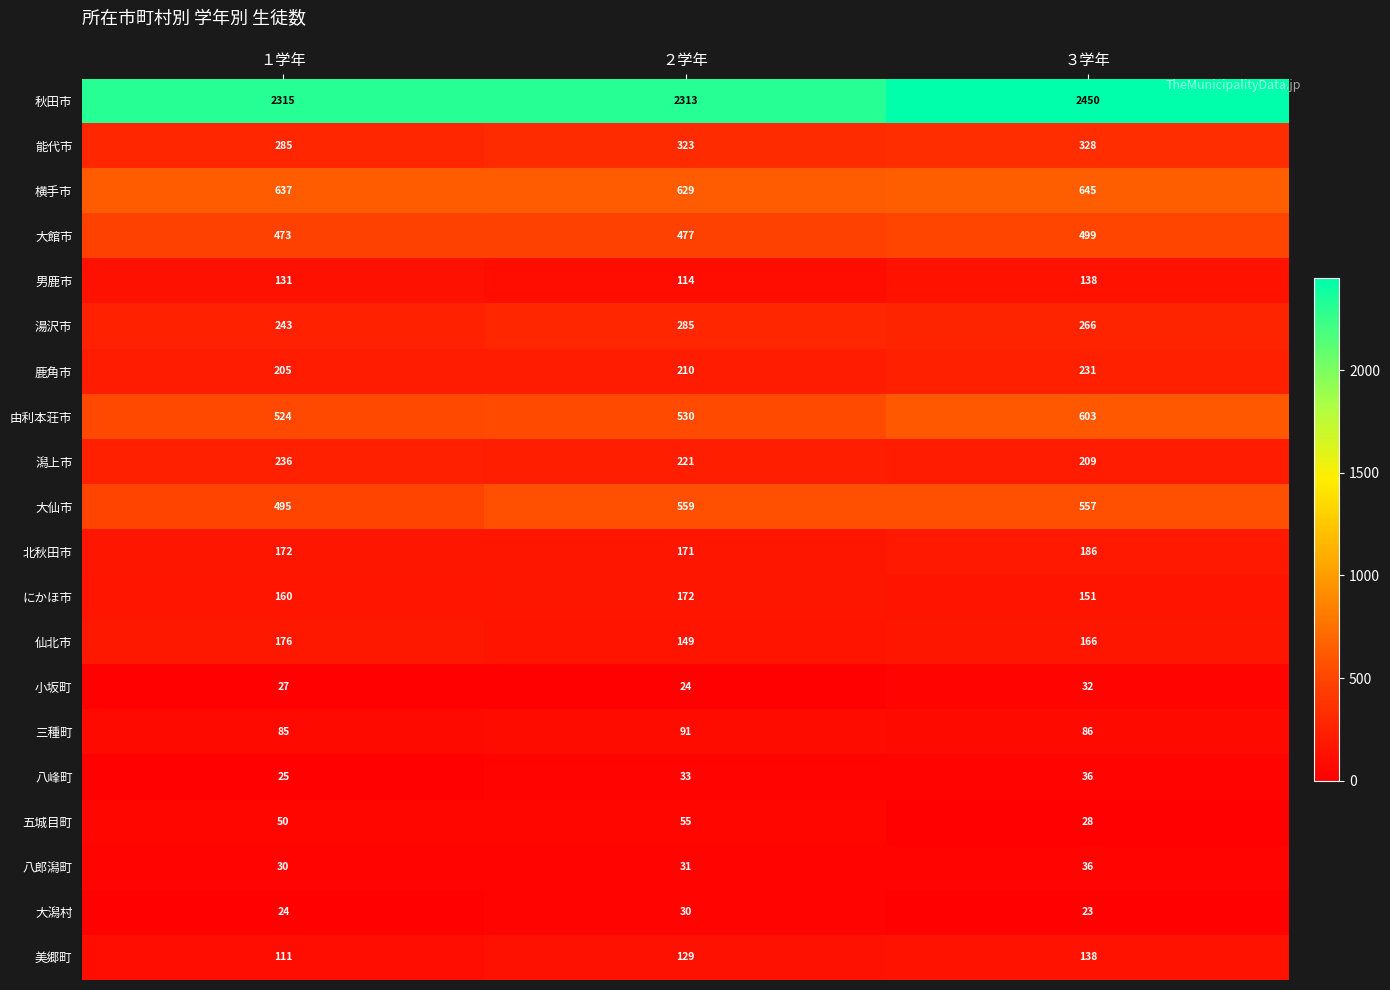

Which category has the lowest value across all series?

３学年